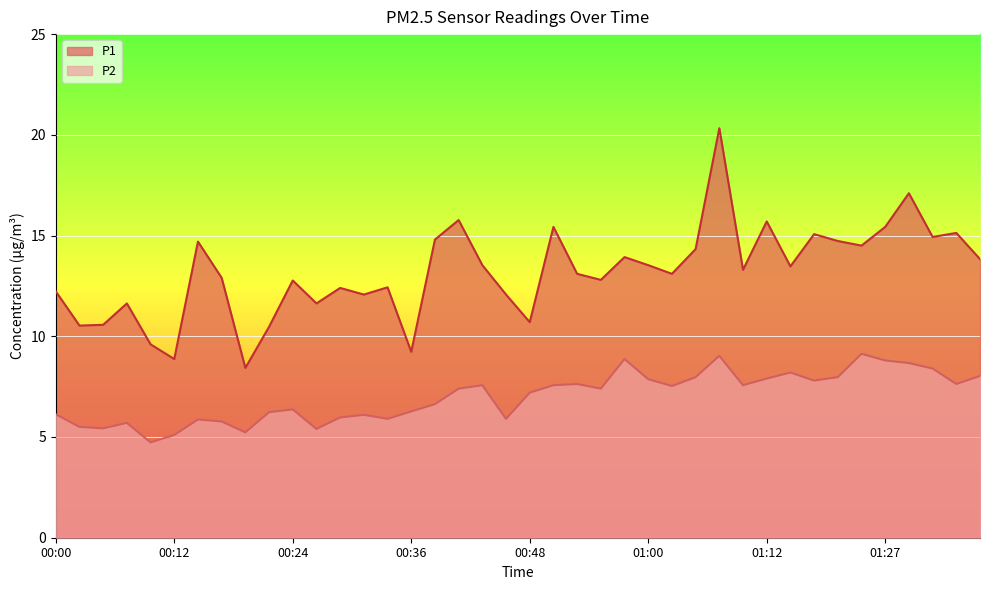

Is it true that P1 equals 5.5 at 01:17?

False